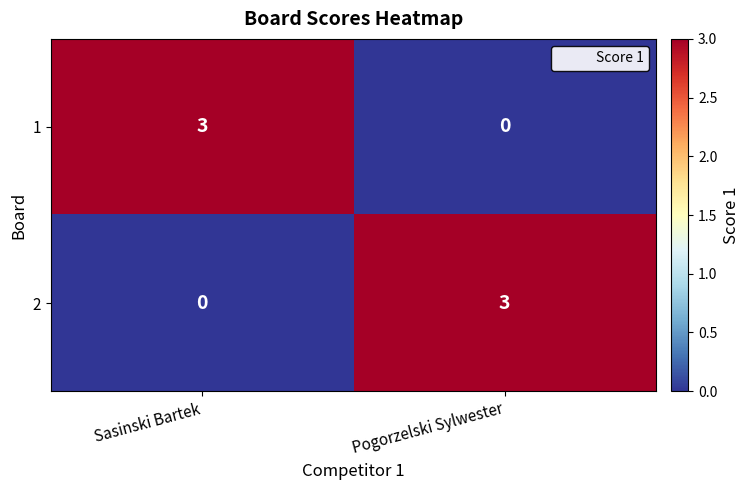

The 2 series shows 2 at Pogorzelski Sylwester. True or false?

False